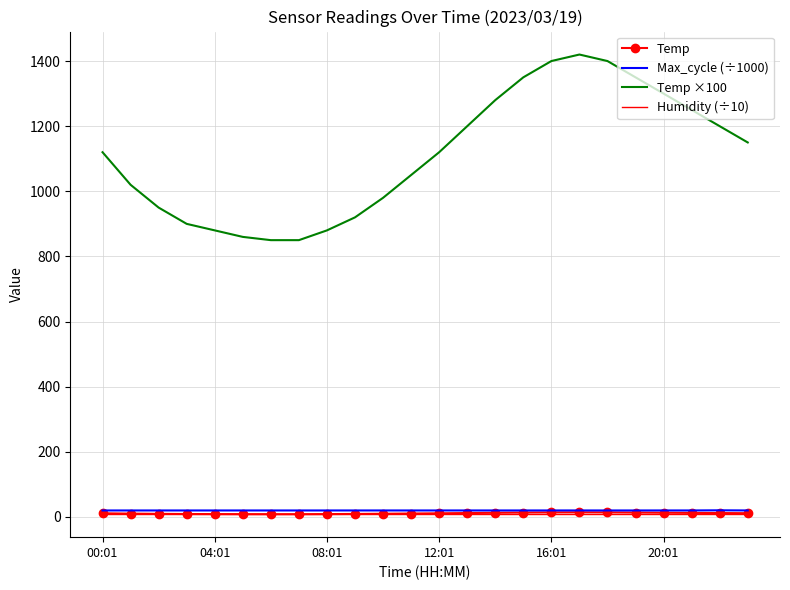

True or false: Temp ×100 and Temp cross at least once.

False